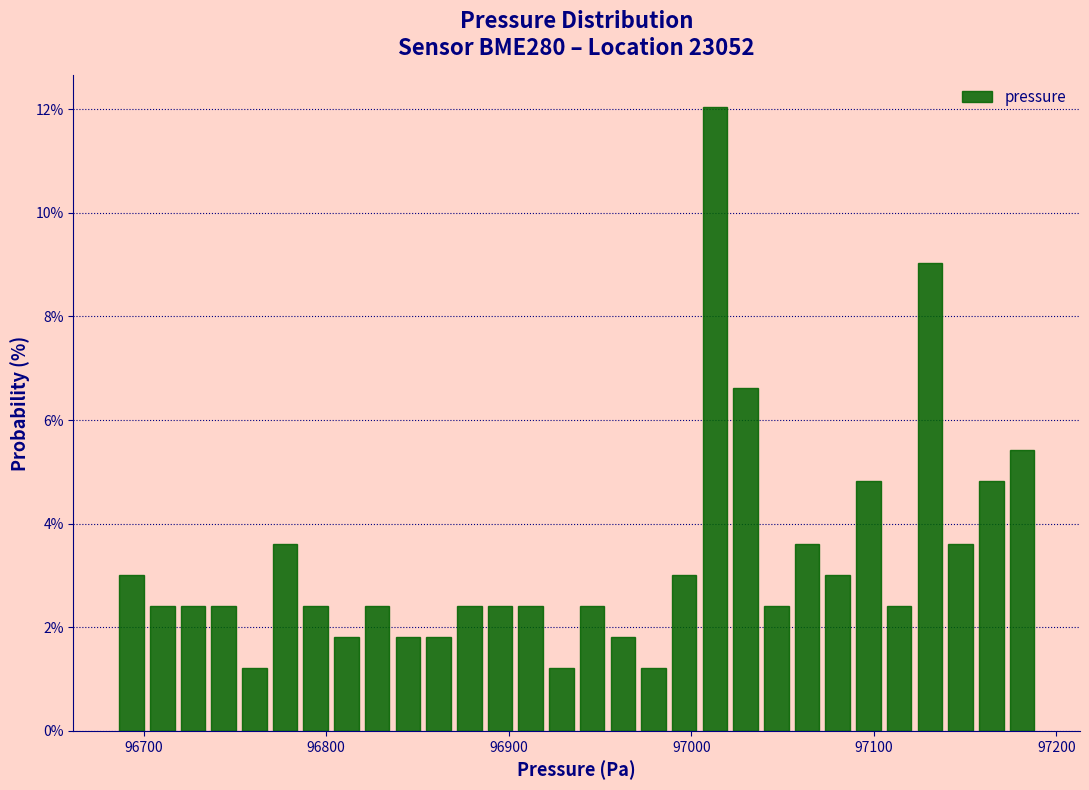

Read against the x-axis, roughly where is the centre of the tallest bar?

97010